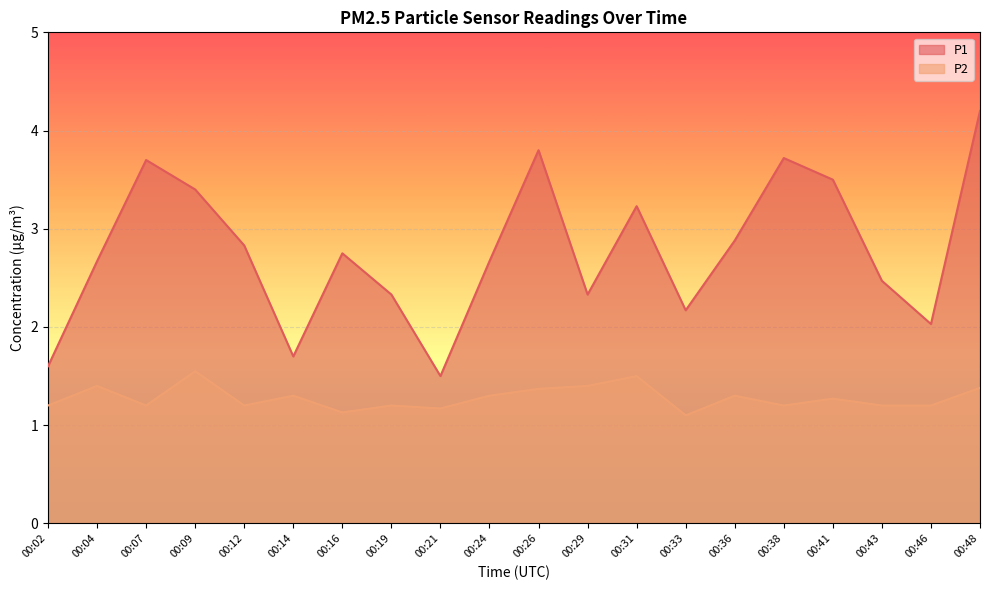

True or false: P2 has more than 2 points higher than both neighbors.

True